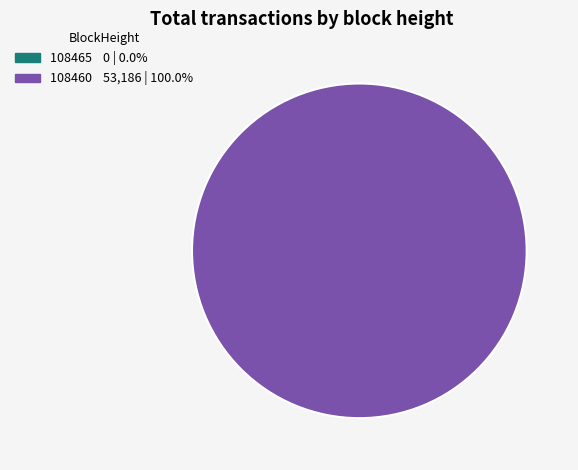

To the nearest percent, what is the combined percentage of 108465 and 108460?

100%